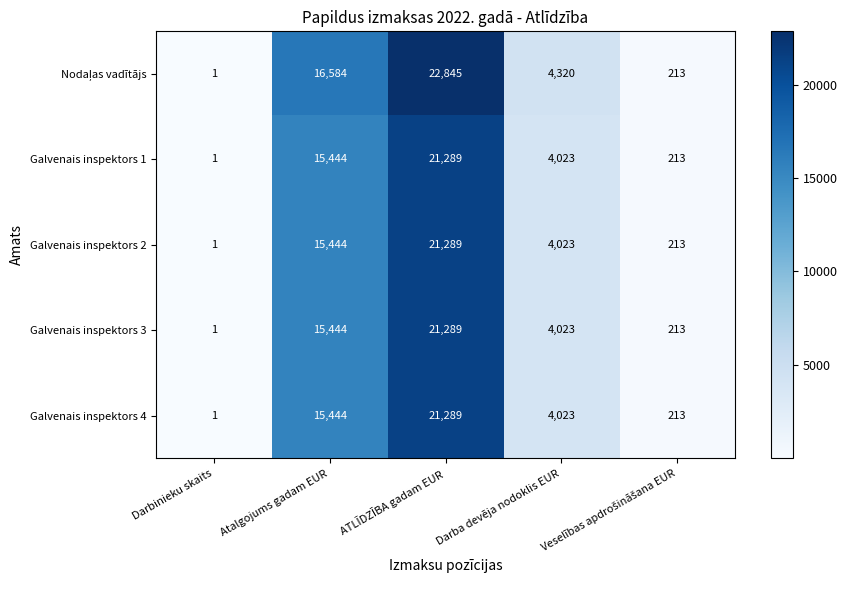

At which category is the sum across all series the highest?

ATLĪDZĪBA gadam EUR